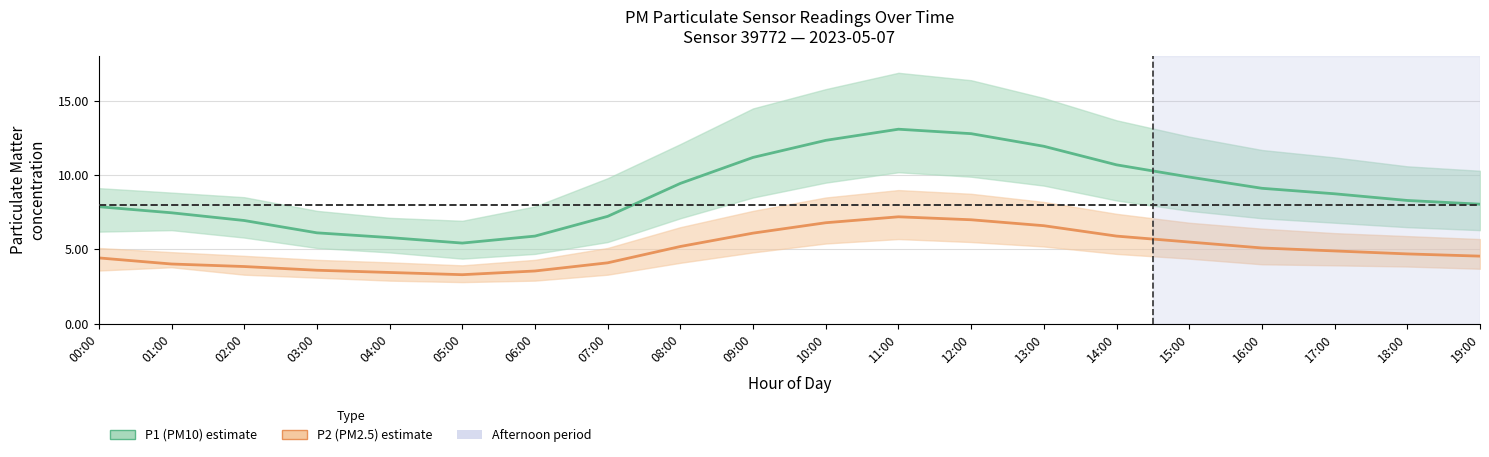

At which label is P2_mean closest to 5?

16:00